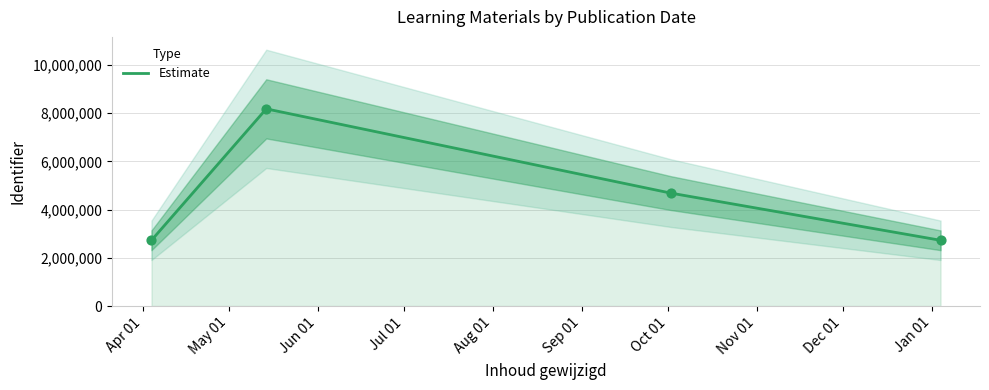

True or false: Estimate has more than 2 points higher than both neighbors.

False